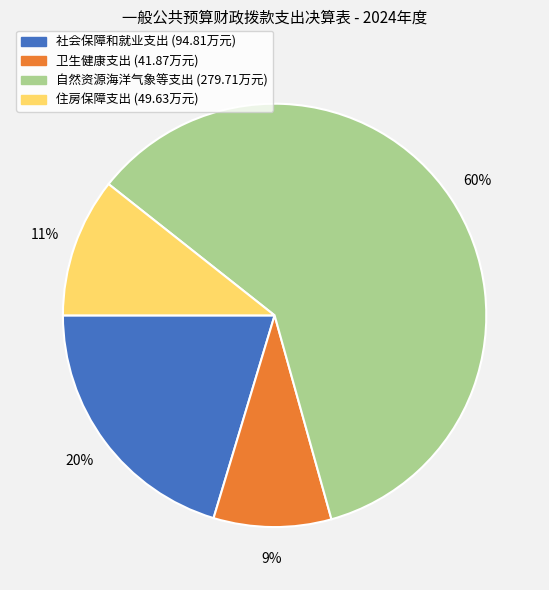

Combined, do 住房保障支出 and 社会保障和就业支出 account for over 50%?

No